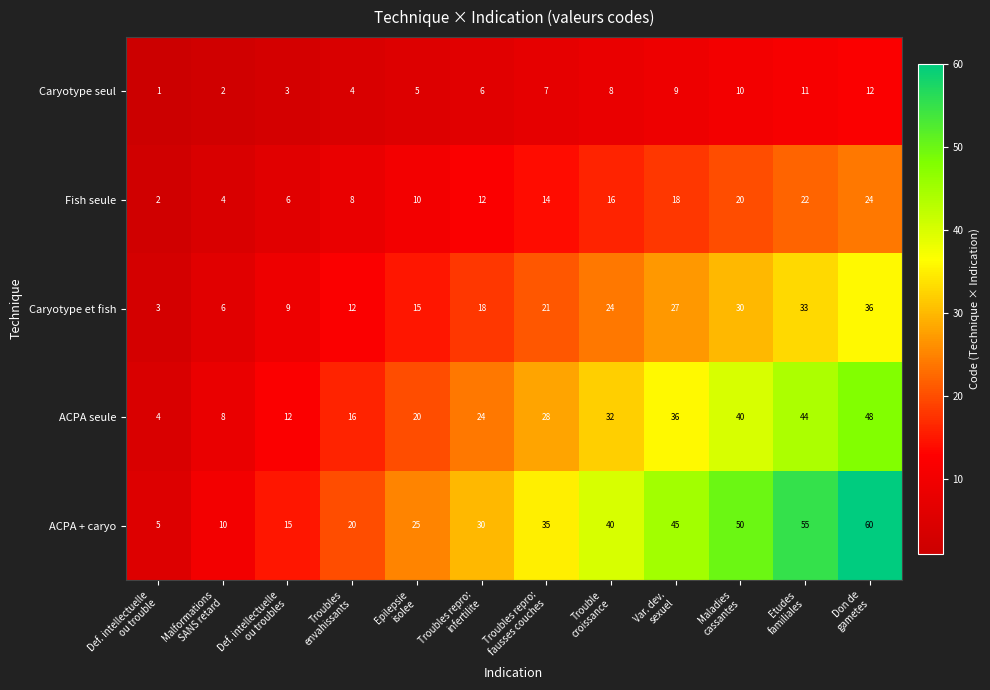

What is the sum of all ACPA + caryo values?

390